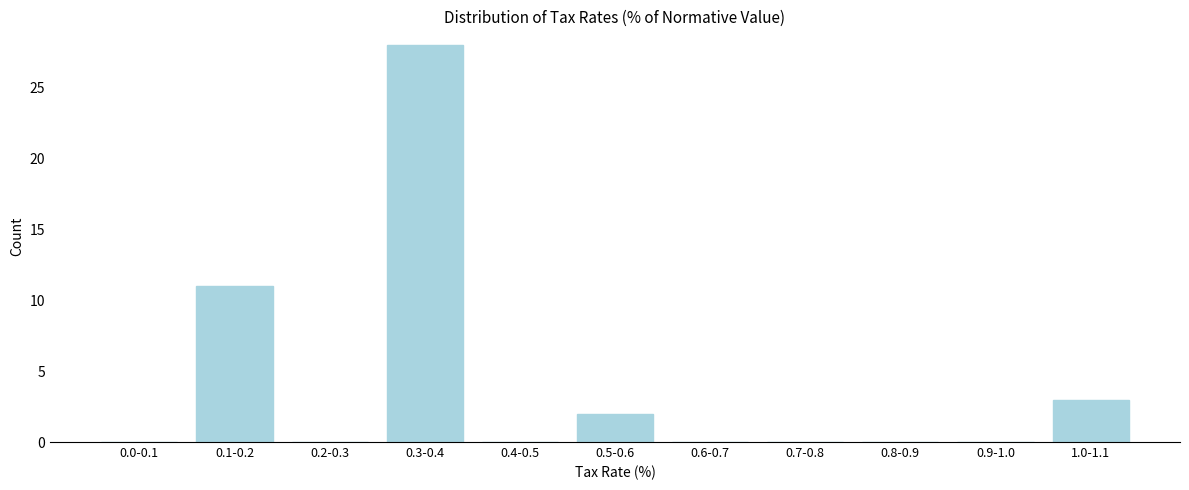

Reading left to right, transcribe all the data shown in this chart.

0.0-0.1=0	0.1-0.2=11	0.2-0.3=0	0.3-0.4=28	0.4-0.5=0	0.5-0.6=2	0.6-0.7=0	0.7-0.8=0	0.8-0.9=0	0.9-1.0=0	1.0-1.1=3